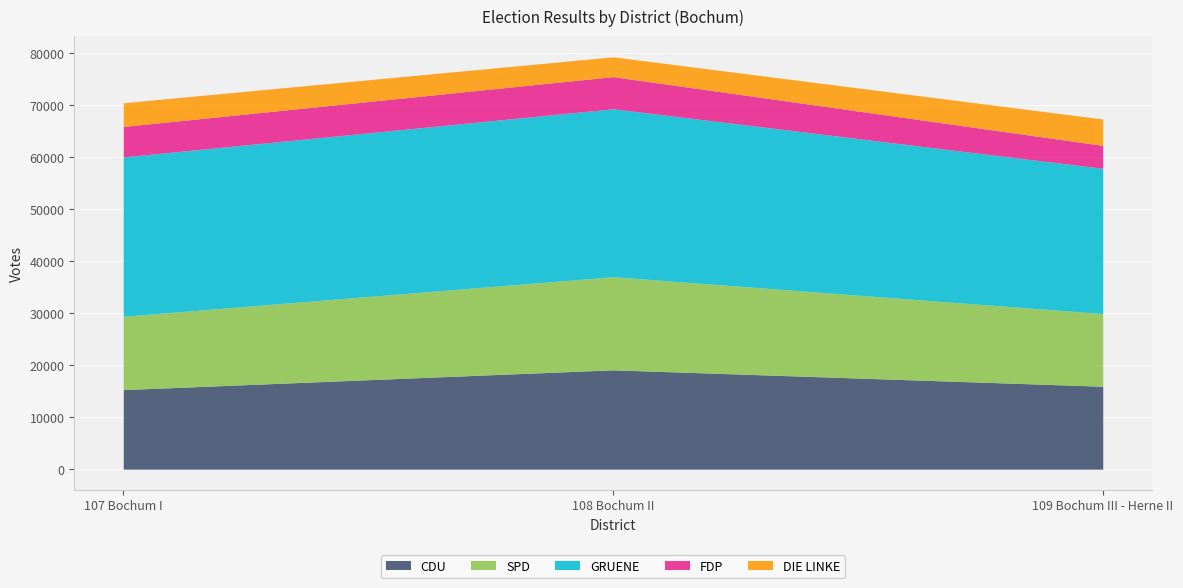

How many lines are shown in the chart?

5